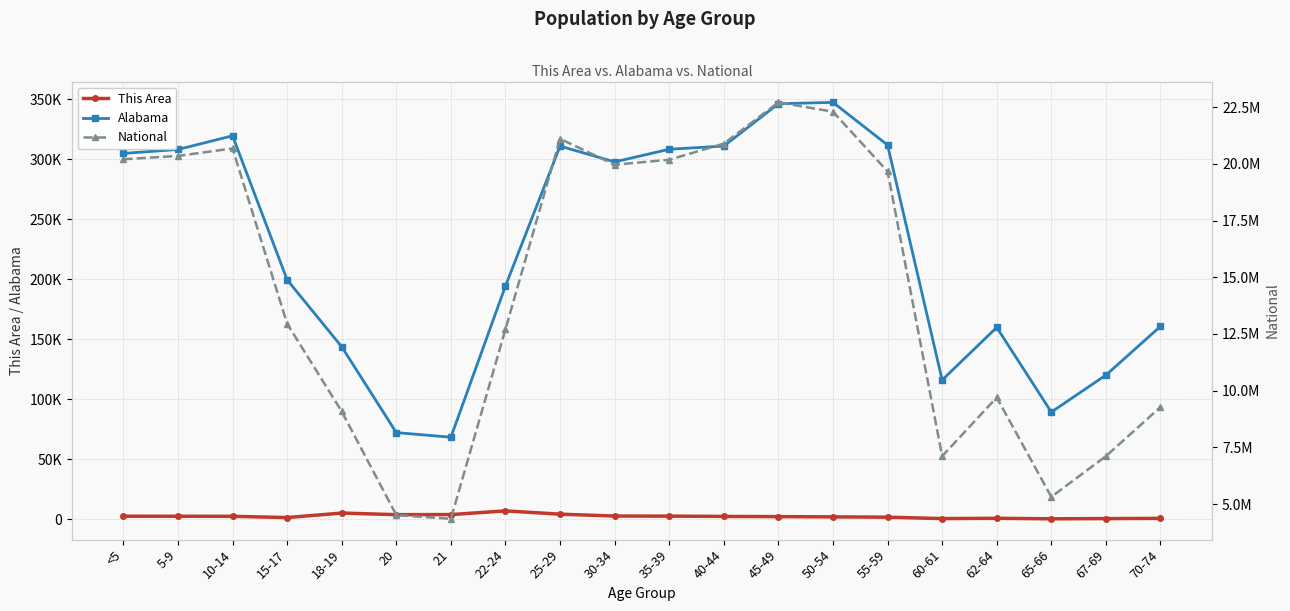

Reading right to left, list all the values displayed in this chart.

This Area: 70-74=812	67-69=660	65-66=473	62-64=886	60-61=668	55-59=1831	50-54=2102	45-49=2295	40-44=2473	35-39=2712	30-34=2795	25-29=4347	22-24=7083	21=4008	20=3939	18-19=5260	15-17=1523	10-14=2553	5-9=2606	<5=2641
Alabama: 70-74=160864	67-69=120231	65-66=89406	62-64=159983	60-61=116144	55-59=311906	50-54=347485	45-49=346369	40-44=311071	35-39=308430	30-34=297888	25-29=311034	22-24=194531	21=68473	20=72318	18-19=143853	15-17=199618	10-14=319655	5-9=308229	<5=304957
National: 70-74=9278166	67-69=7115361	65-66=5319902	62-64=9704197	60-61=7113727	55-59=19664805	50-54=22298125	45-49=22708591	40-44=20890964	35-39=20179642	30-34=19962099	25-29=21101849	22-24=12712576	21=4354294	20=4519129	18-19=9086089	15-17=12954254	10-14=20677194	5-9=20348657	<5=20201362